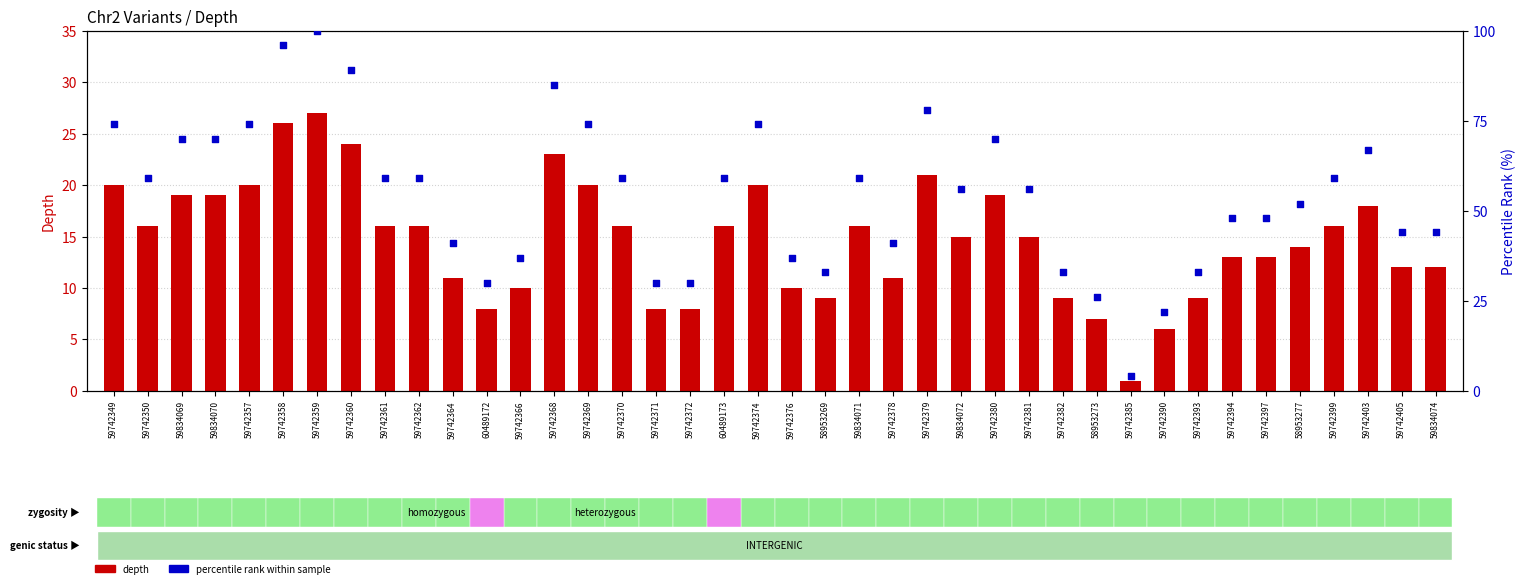

Which series has the largest Y range (max minus min)?

percentile rank within sample